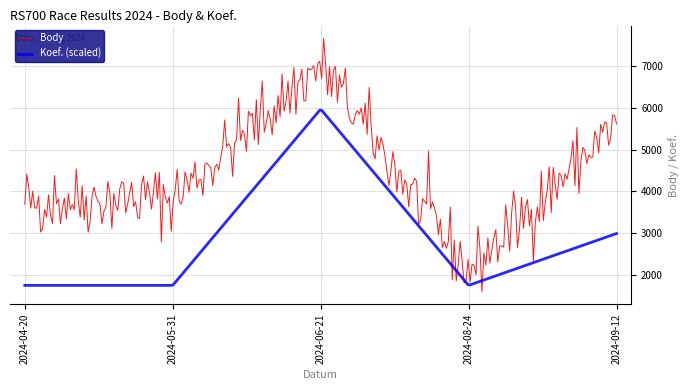

Is this an area chart (filled region under the line)?

No